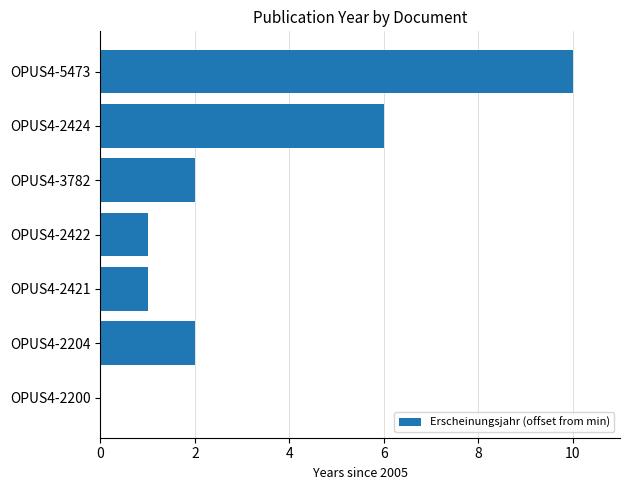

Which has a higher value, OPUS4-2200 or OPUS4-2422?

OPUS4-2422